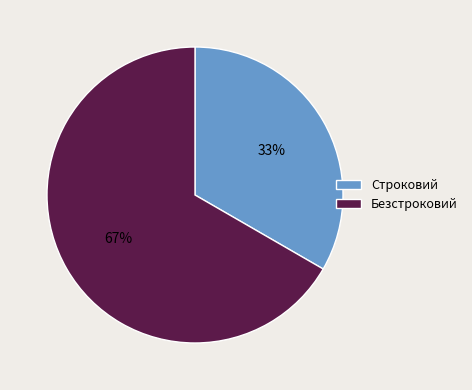

Approximately how many times larger is the value at Строковий compared to Безстроковий?

0.5